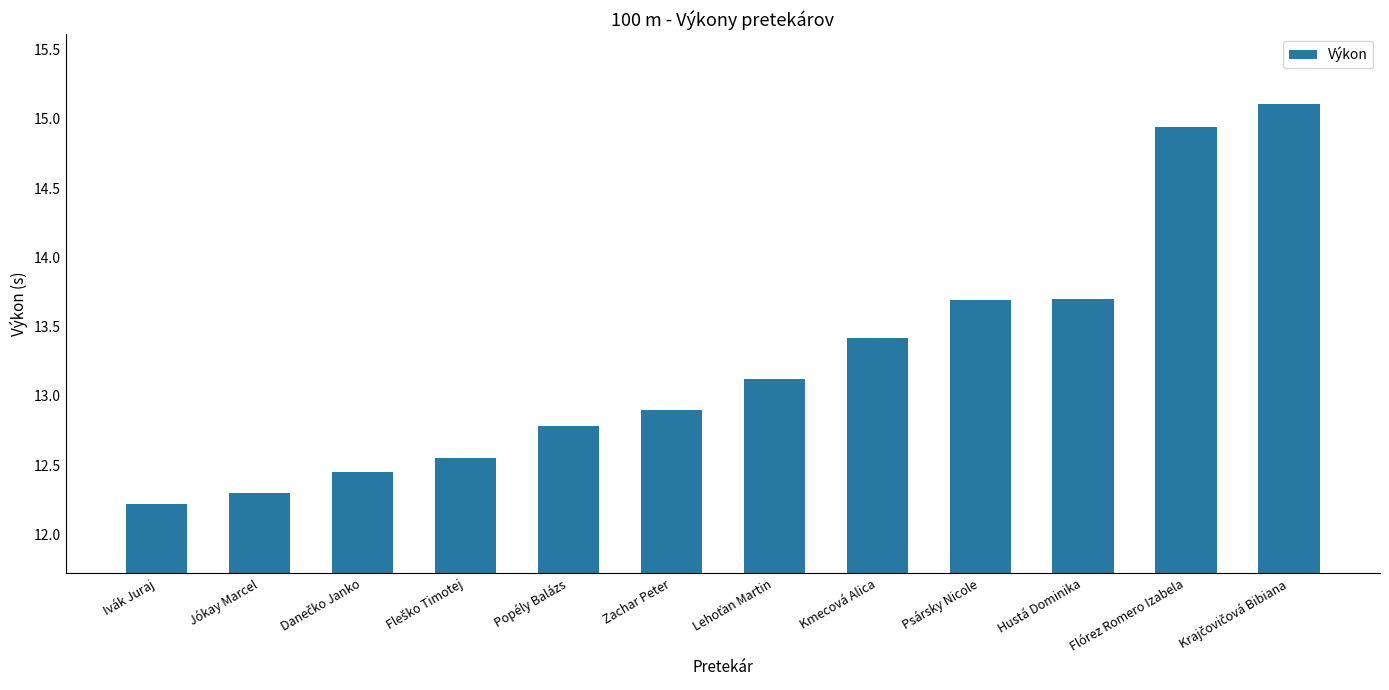

What is the maximum value shown in the chart?

15.1